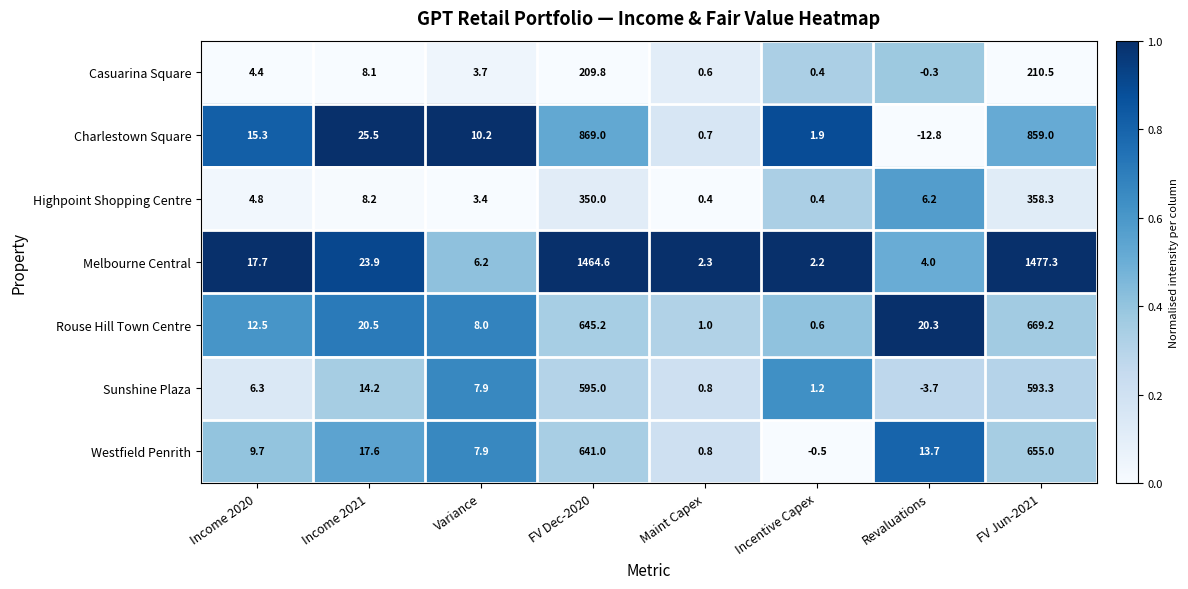

Which series has the largest range (max minus min)?

Melbourne Central